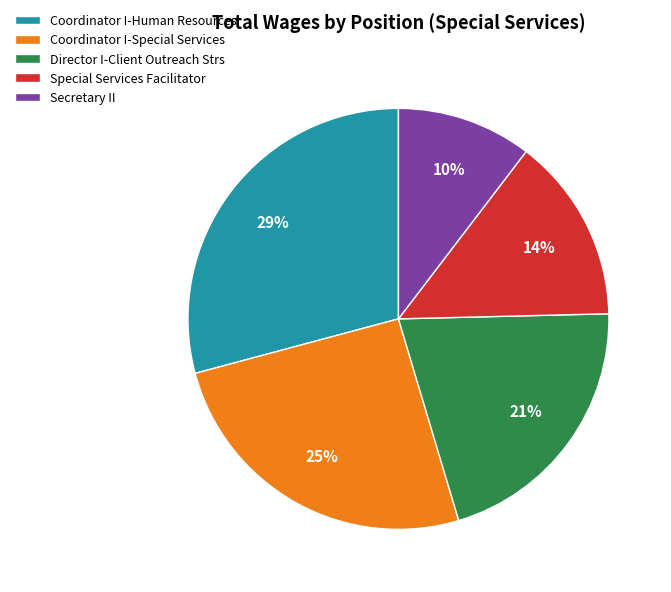

Rank the categories by value from lowest to highest.

Secretary II, Special Services Facilitator, Director I-Client Outreach Strs, Coordinator I-Special Services, Coordinator I-Human Resources